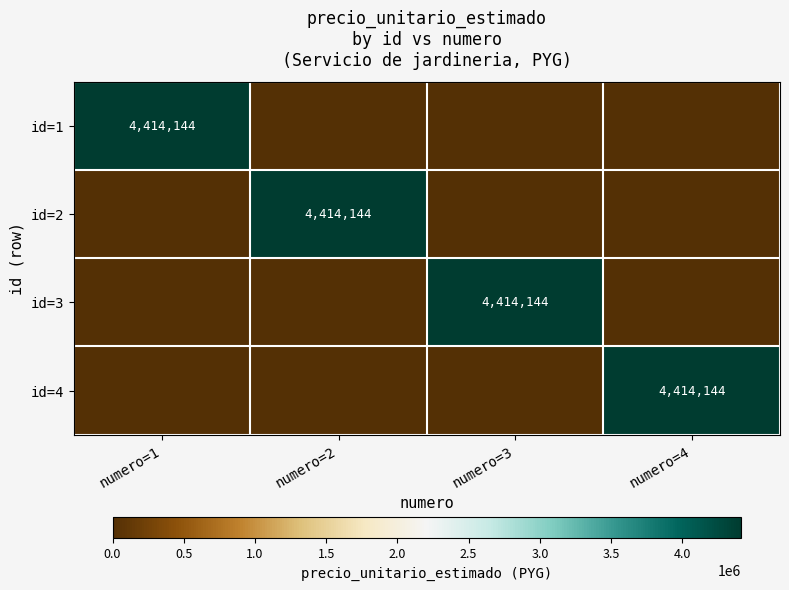

True or false: id=4 has a value of 4414144 at numero=4.

True